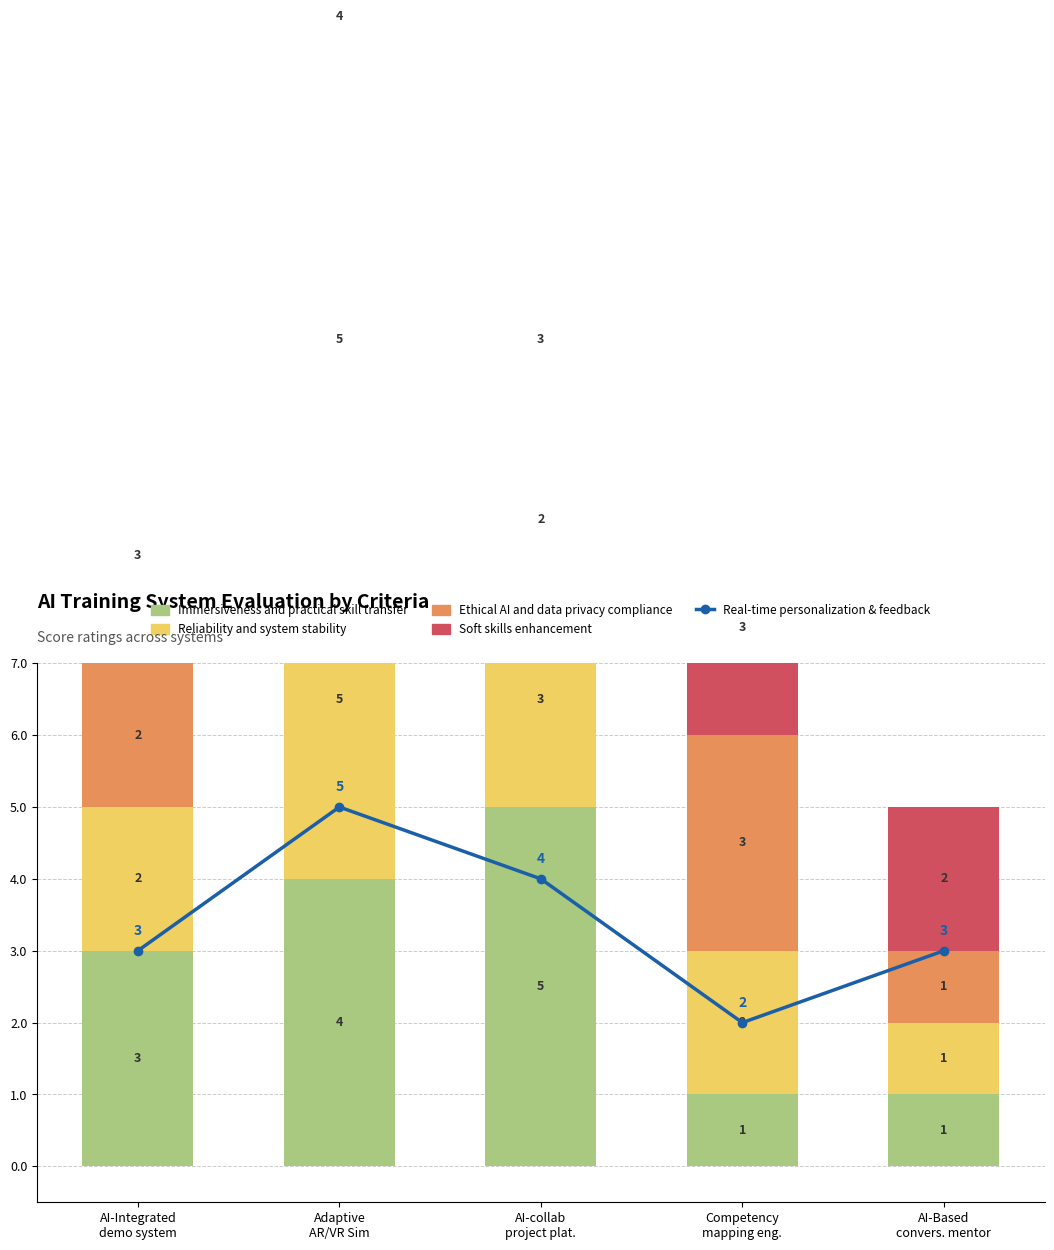

What is the average value of the Reliability and system stability series?

3